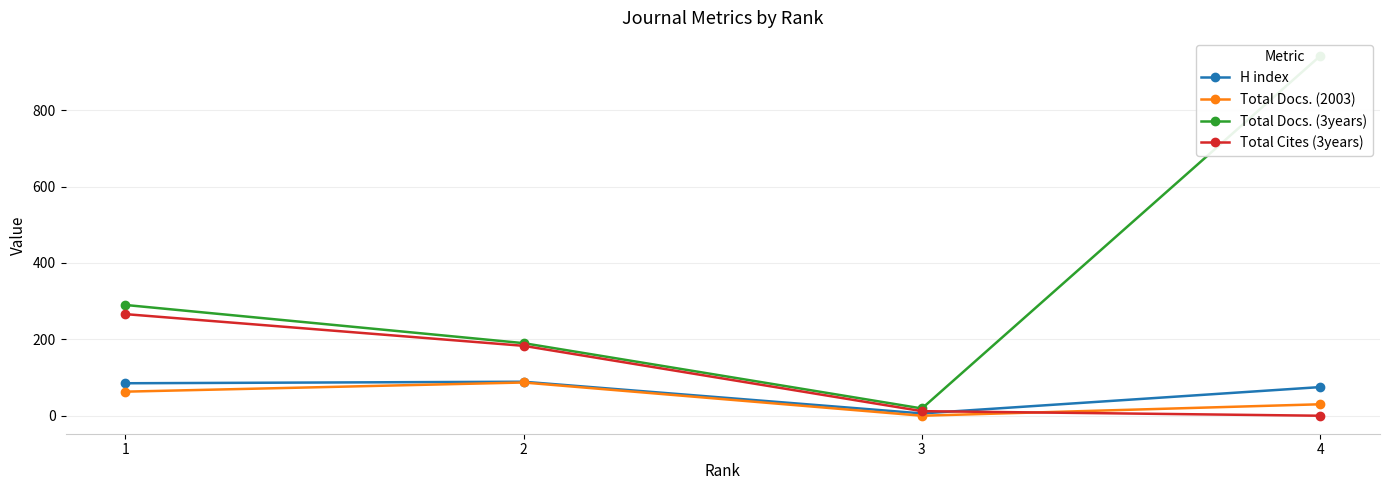

Reading left to right, list all the values displayed in this chart.

H index: 85	89	6	75
Total Docs. (2003): 63	87	0	30
Total Docs. (3years): 290	190	19	942
Total Cites (3years): 266	183	12	0